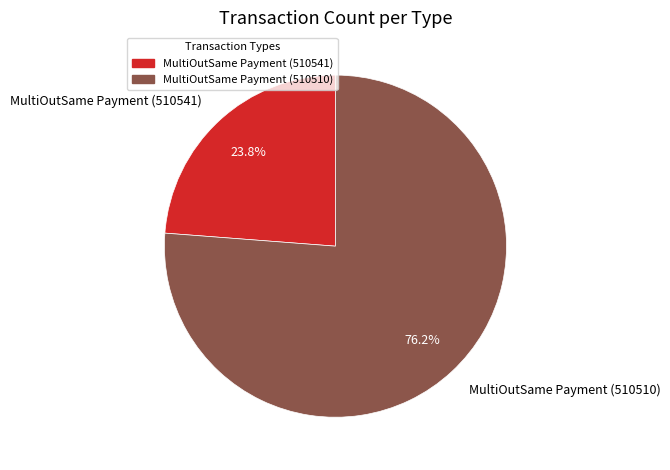

What percentage do MultiOutSame Payment (510510) and MultiOutSame Payment (510541) together represent?

100.0%